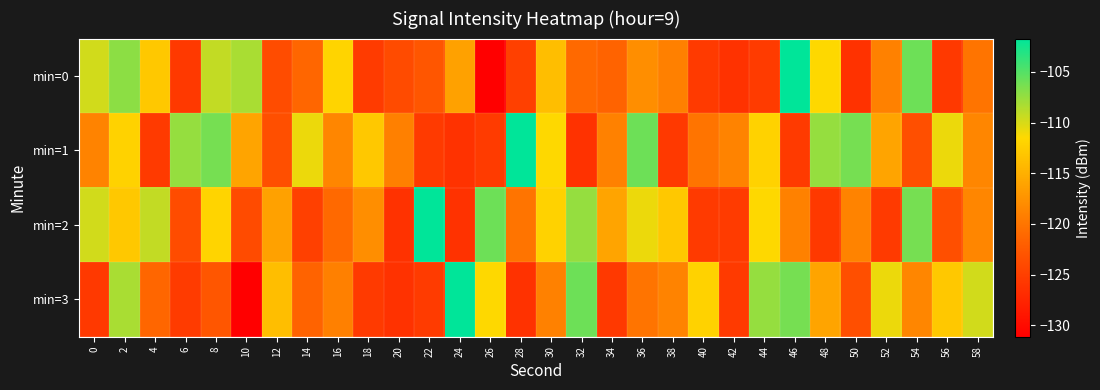

What is the spread (max minus min) of values at 4?

16.3